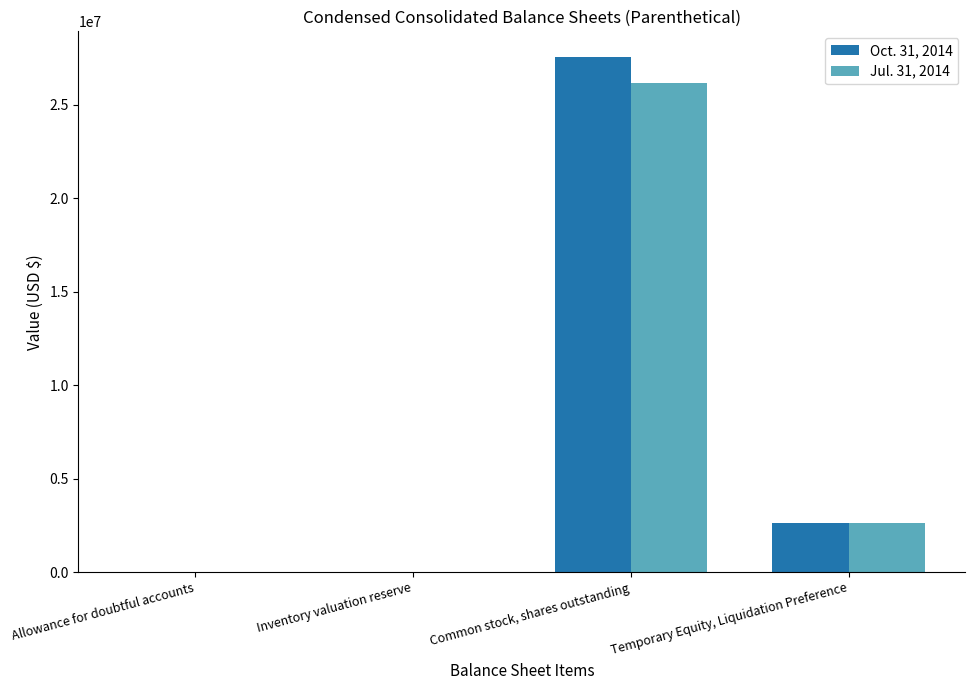

What is the approximate value of Jul. 31, 2014 at Temporary Equity, Liquidation Preference?

2600000